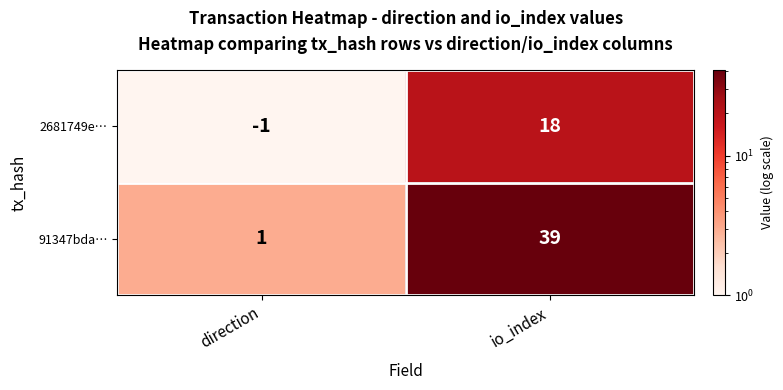

Is it true that 91347bda… equals 70 at io_index?

False